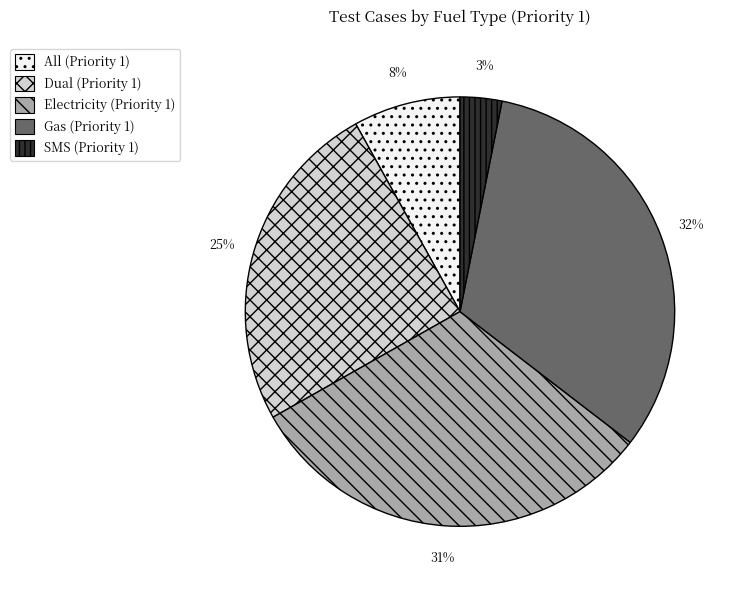

Which has a higher value, All (Priority 1) or Electricity (Priority 1)?

Electricity (Priority 1)